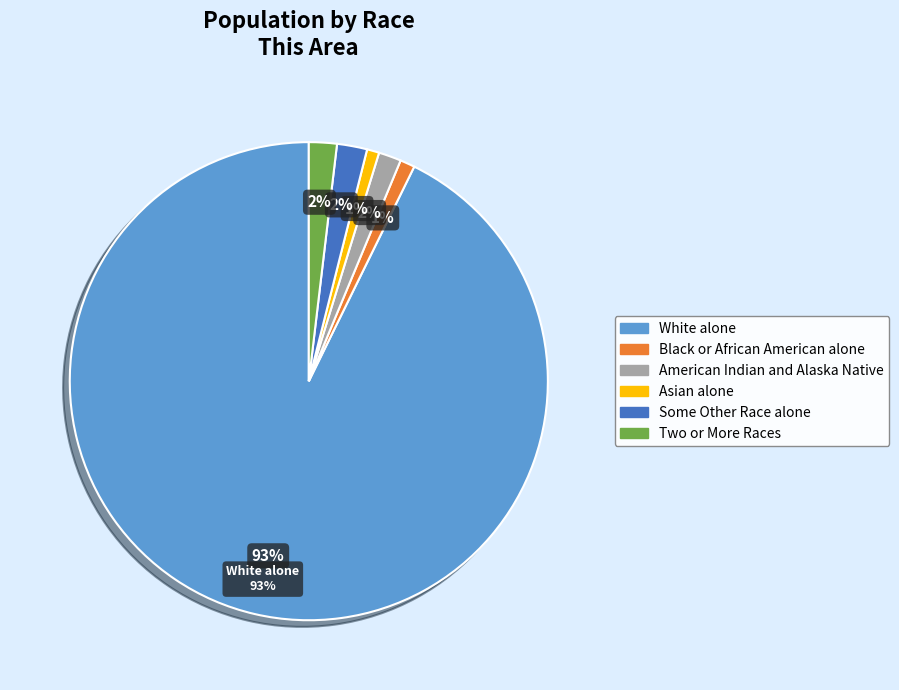

Is the sum of Two or More Races and American Indian and Alaska Native greater than half?

No